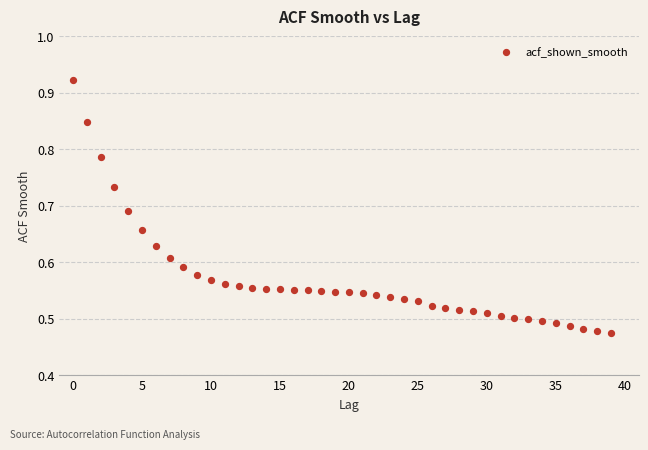

What is the range of Y values (max minus min)?

0.4